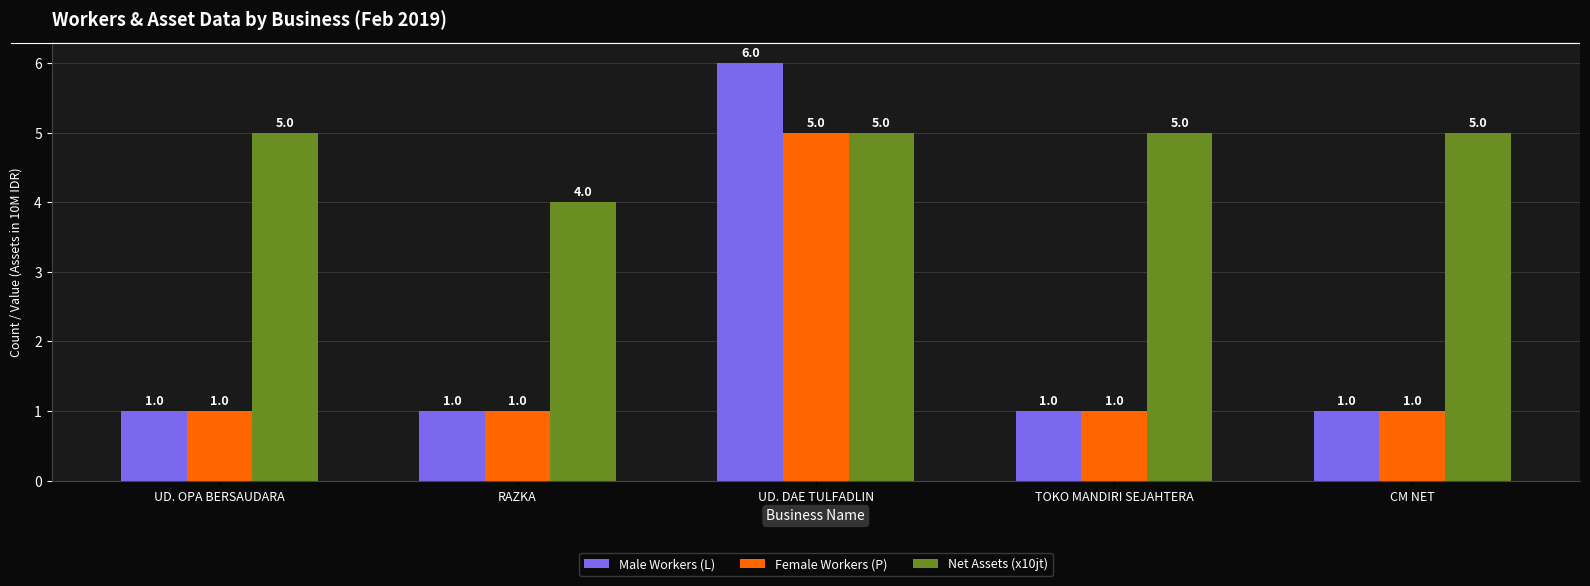

Which series has the largest total across all categories?

Net Assets (x10jt)